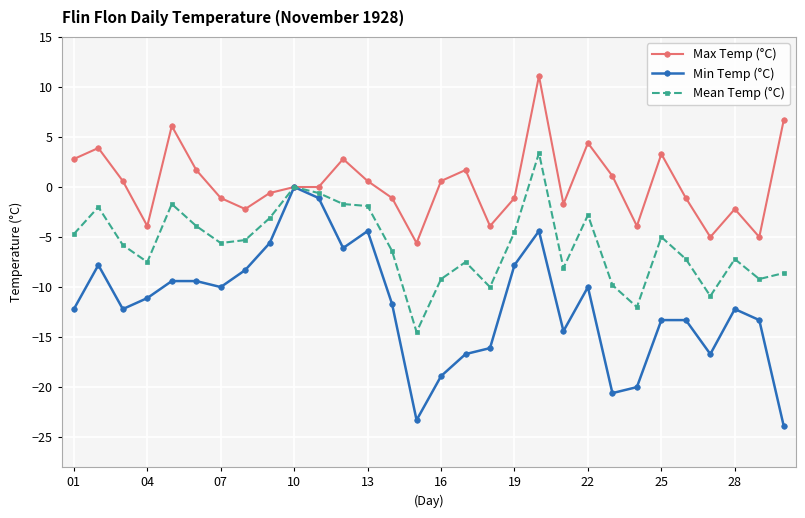

List the series in order of their overall mean, lowest first.

Min Temp (°C), Mean Temp (°C), Max Temp (°C)